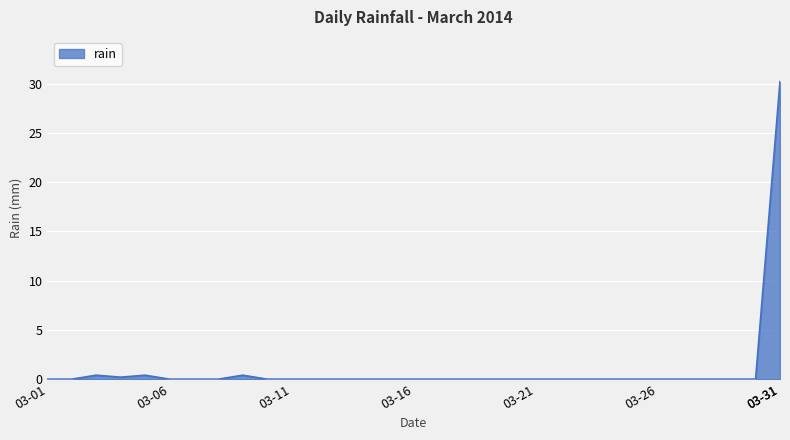

What is the greatest value displayed?

30.2